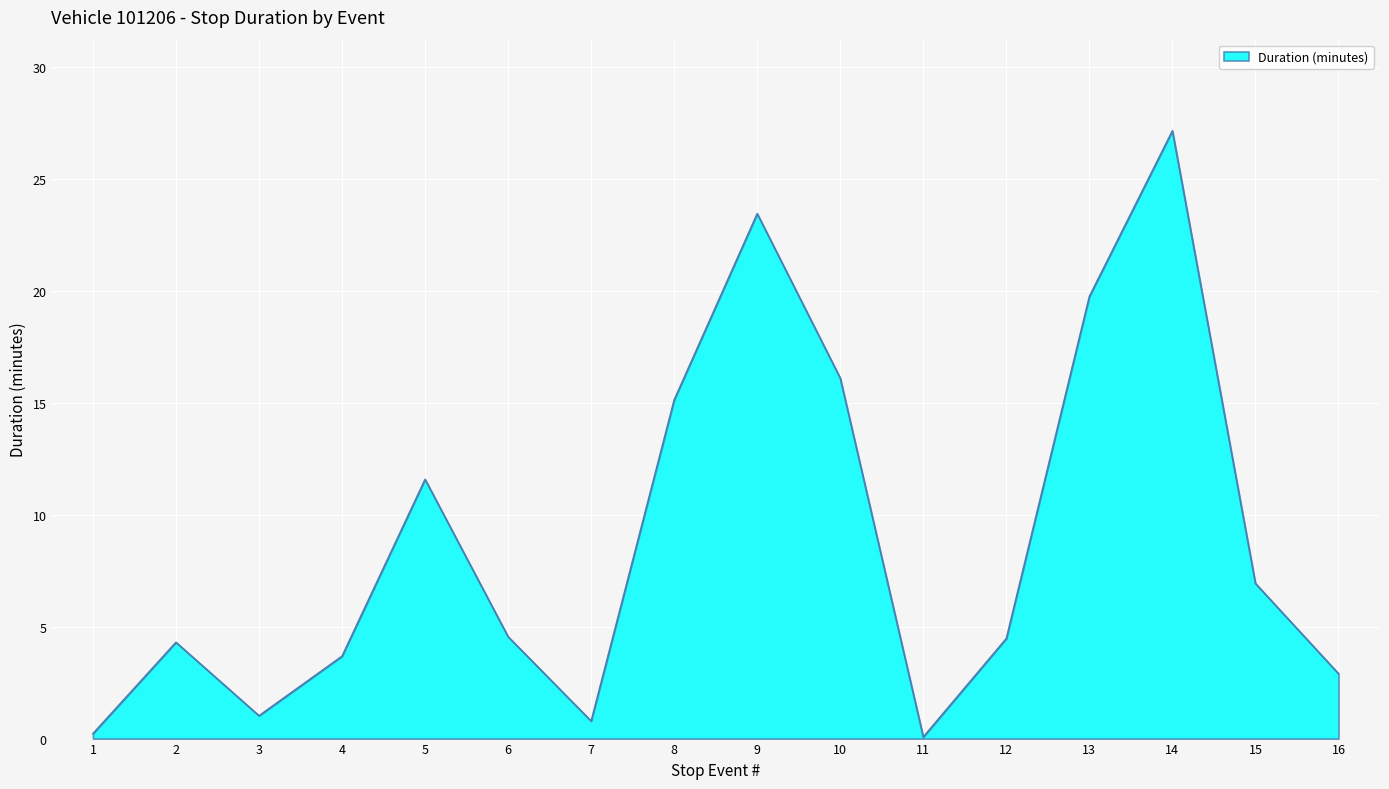

The chart shows a value of 16.1 at 10. True or false?

True